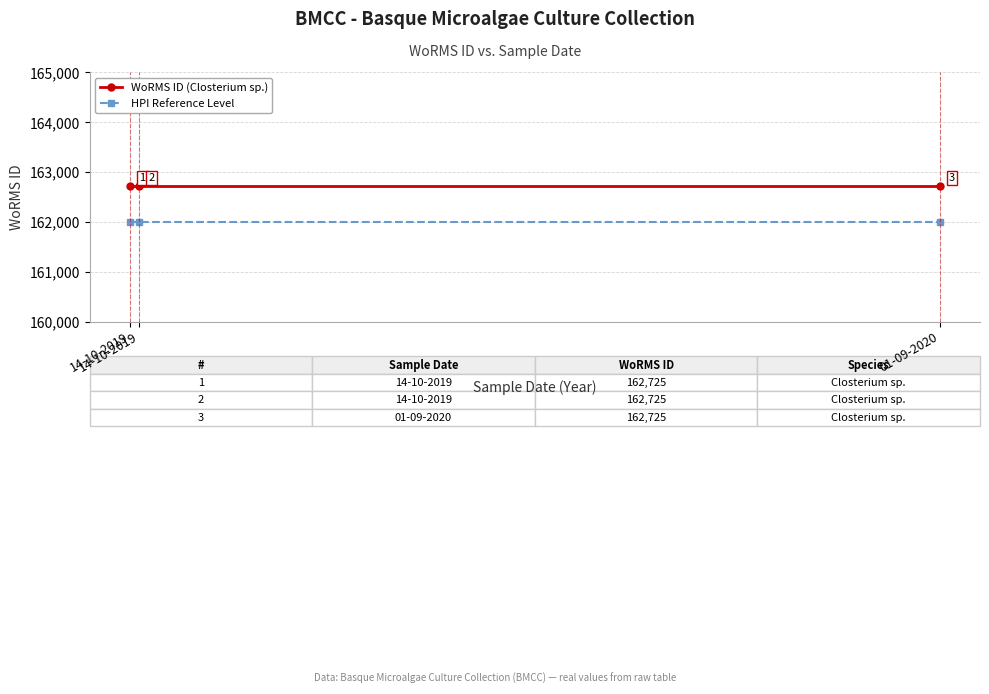

Does the chart have visible grid lines?

Yes